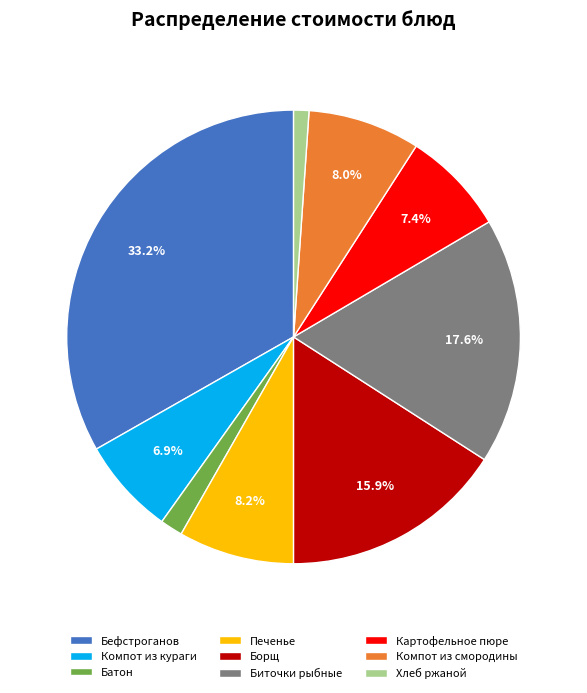

Which category has the smallest portion of the pie?

Хлеб ржаной